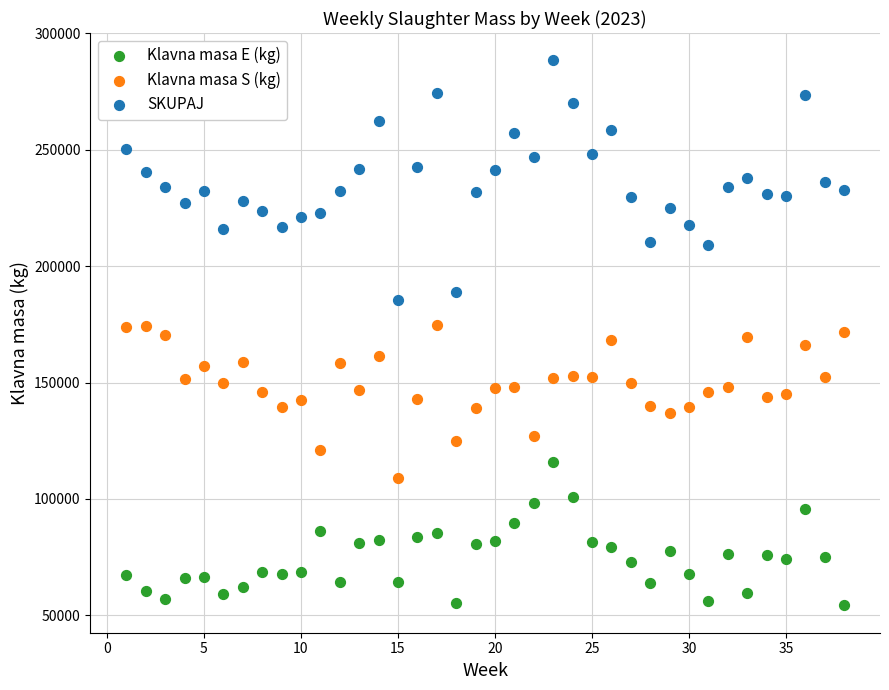

Across all data points, what is the range of Y values (max minus min)?

234255